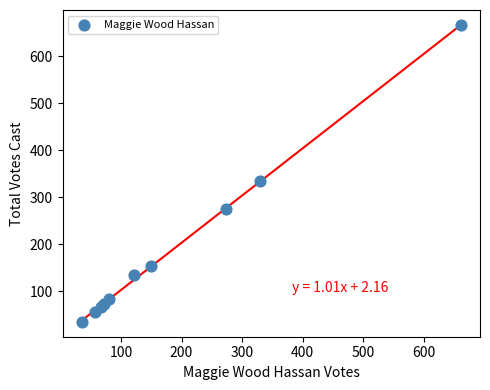

What Y value in the scatter plot is closest to 350?

335